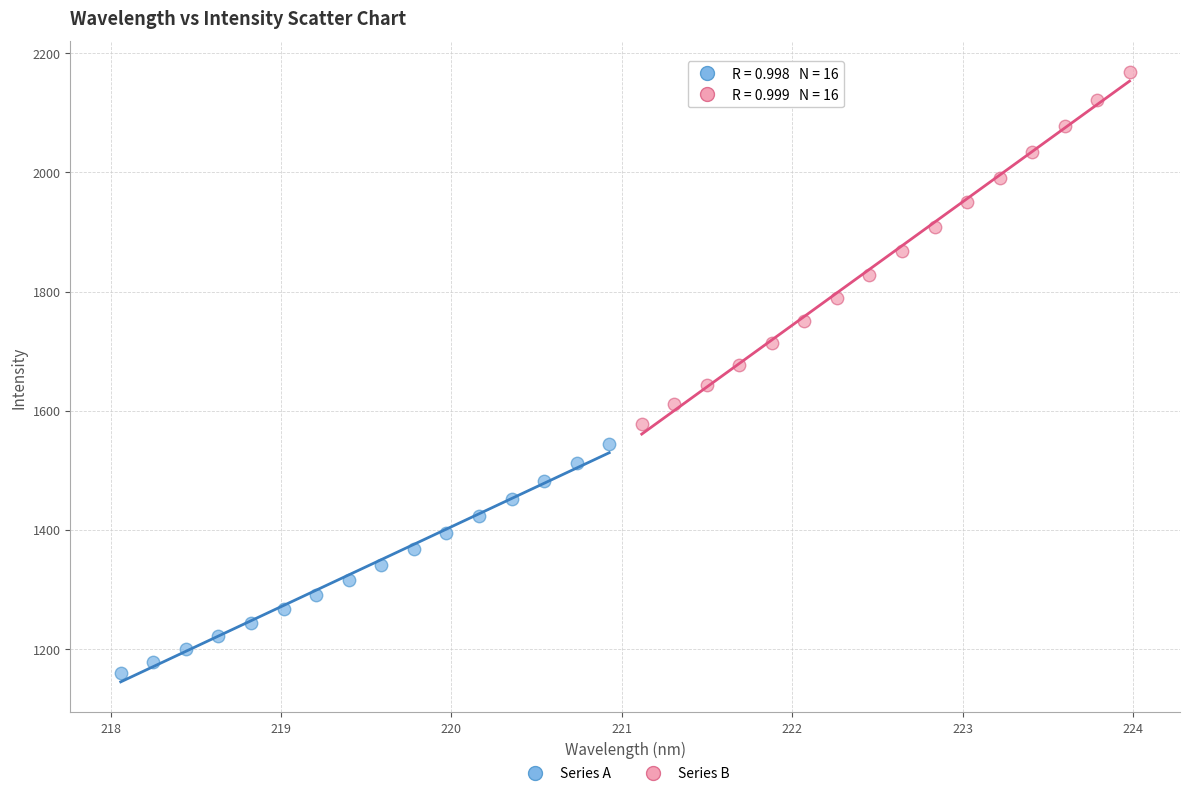

What are all the series names shown in the legend?

Series A, Series B